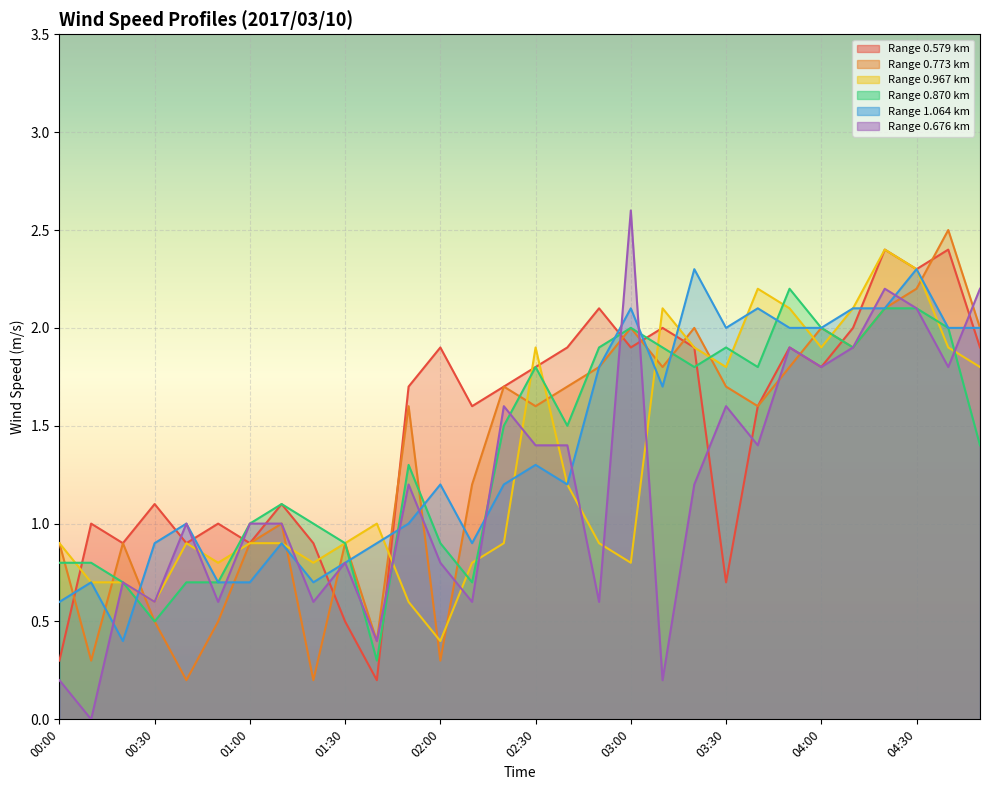

What is the difference between the second highest and minimum values in the 1.064 series?

1.9